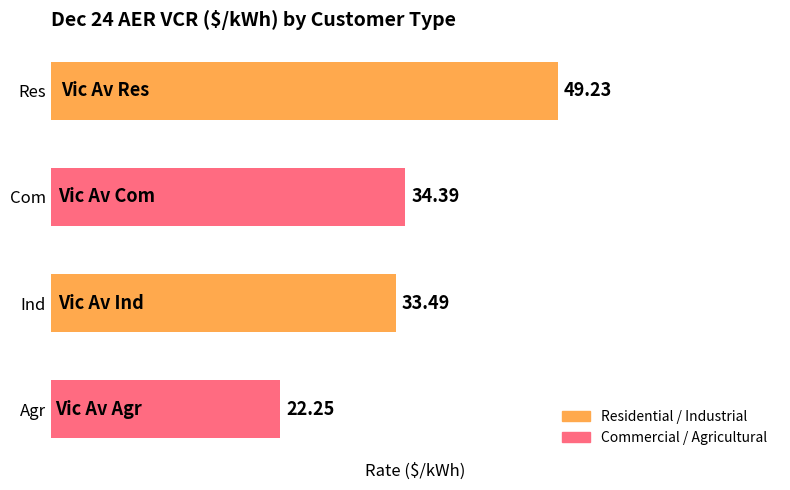

At which category does the chart reach its minimum across all series?

Agr